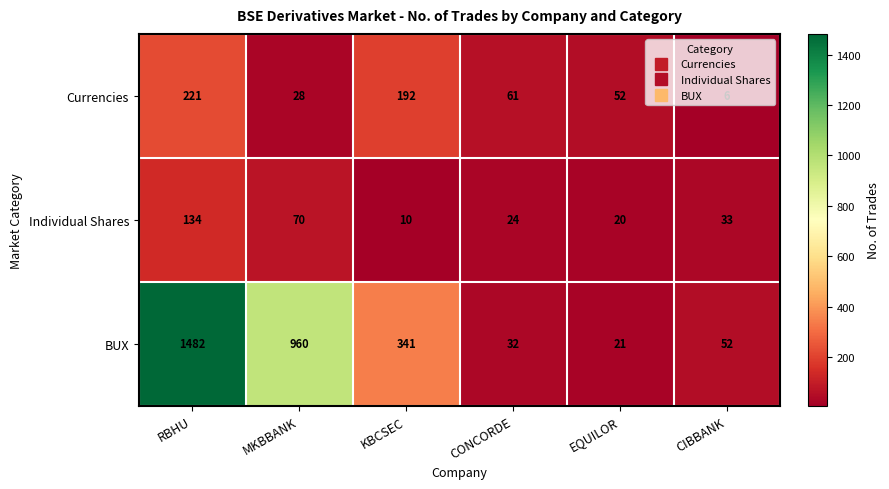

Which series changed the most between KBCSEC and CIBBANK?

BUX